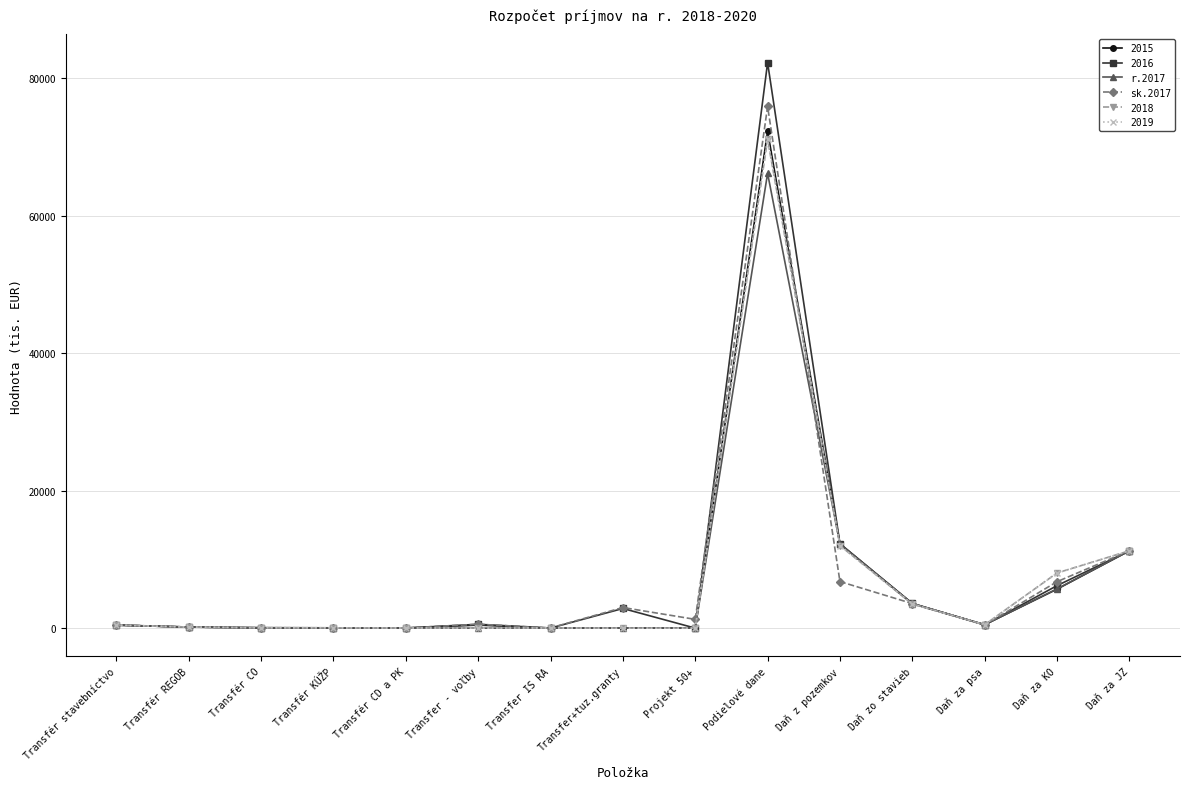

What is the label of the 10th point from the left?

Podielové dane